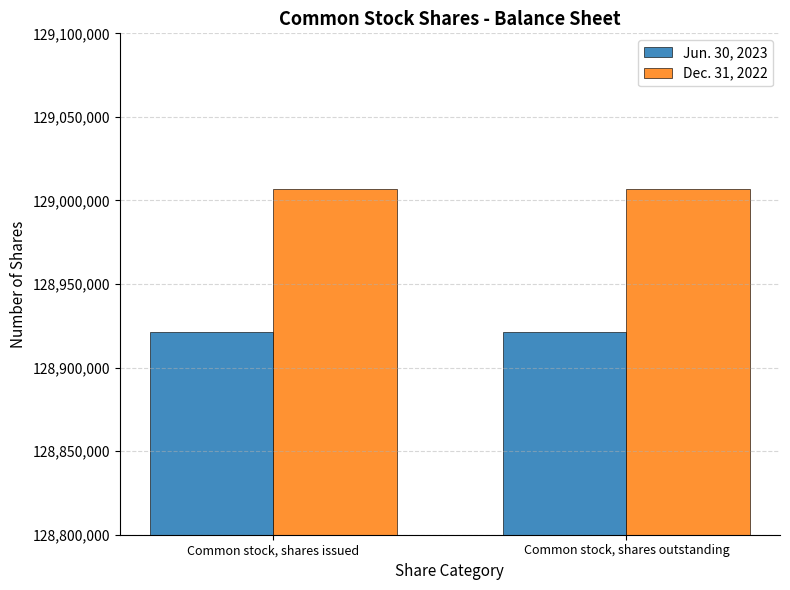

List the series in order of their overall mean, lowest first.

Jun. 30, 2023, Dec. 31, 2022